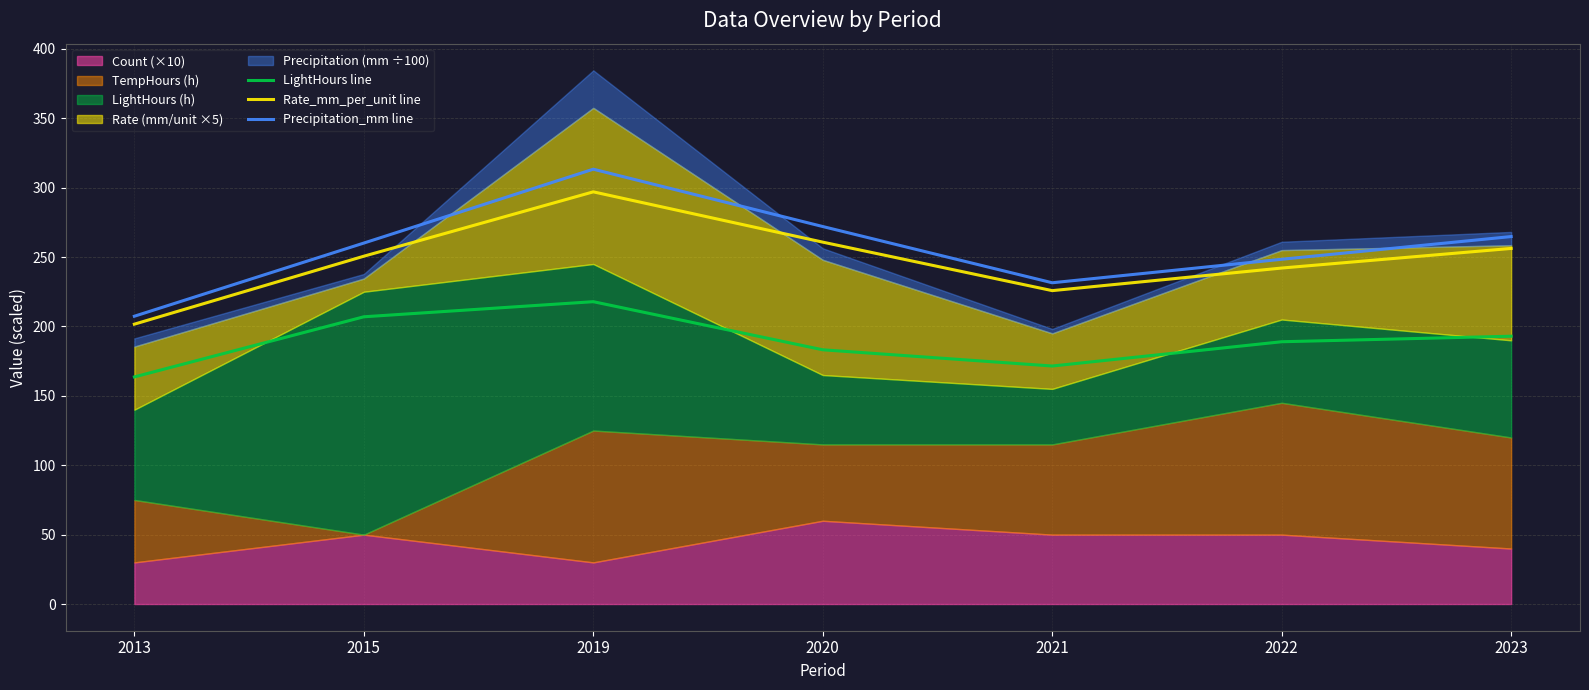

The value of Precipitation_mm line at 2019 is 313.3. True or false?

True